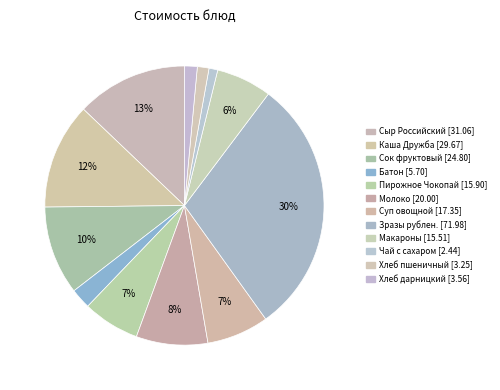

Count the number of slices in the pie.

12